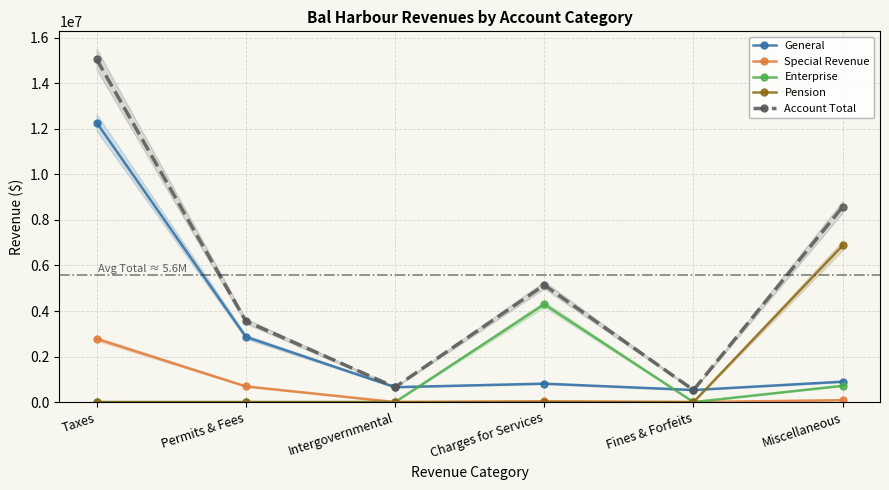

Which has a higher value, Permits & Fees or Intergovernmental?

Permits & Fees